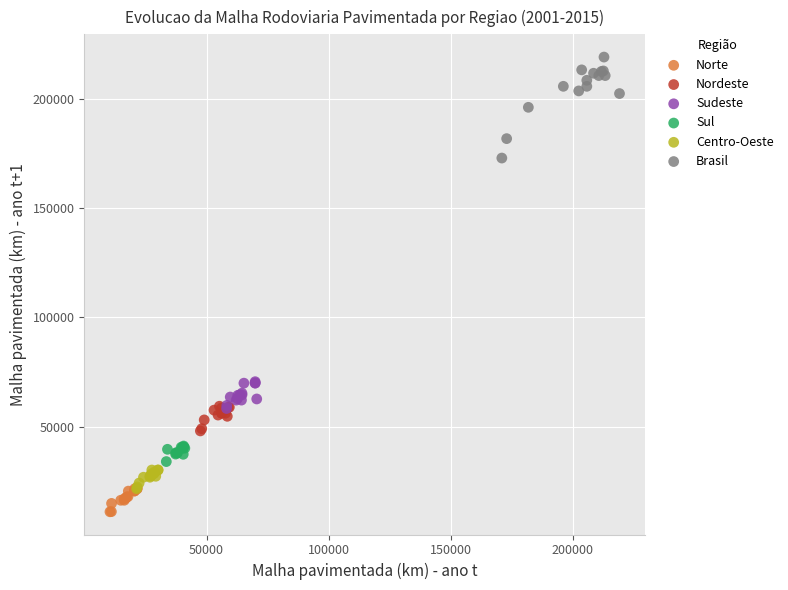

Which series contains the highest Y value?

Brasil